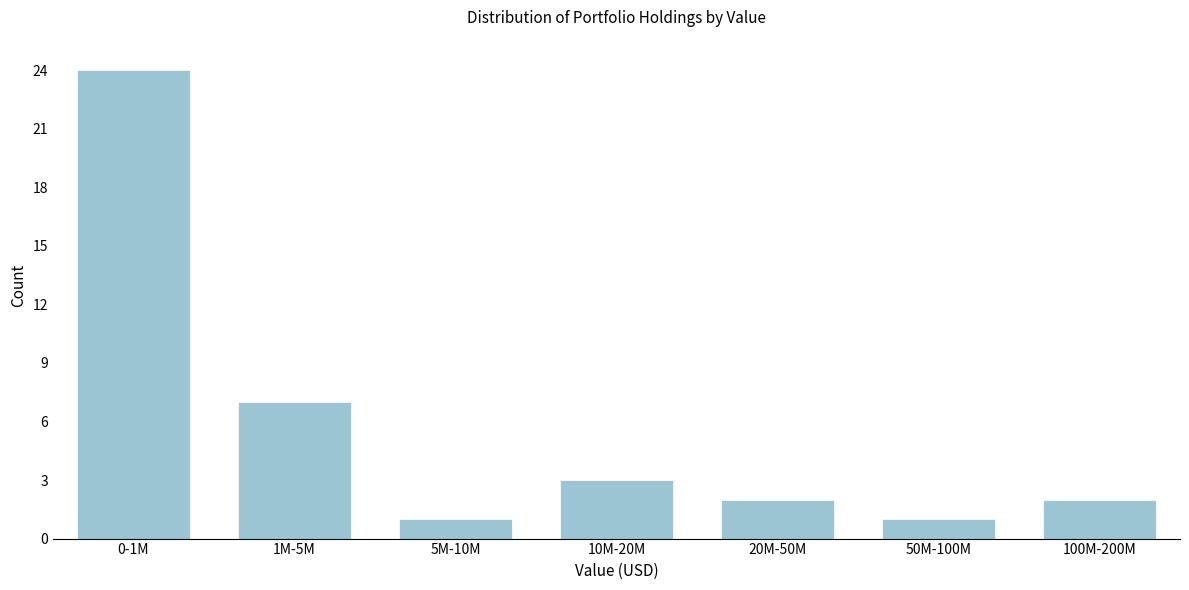

Reading left to right, list all the values displayed in this chart.

24	7	1	3	2	1	2